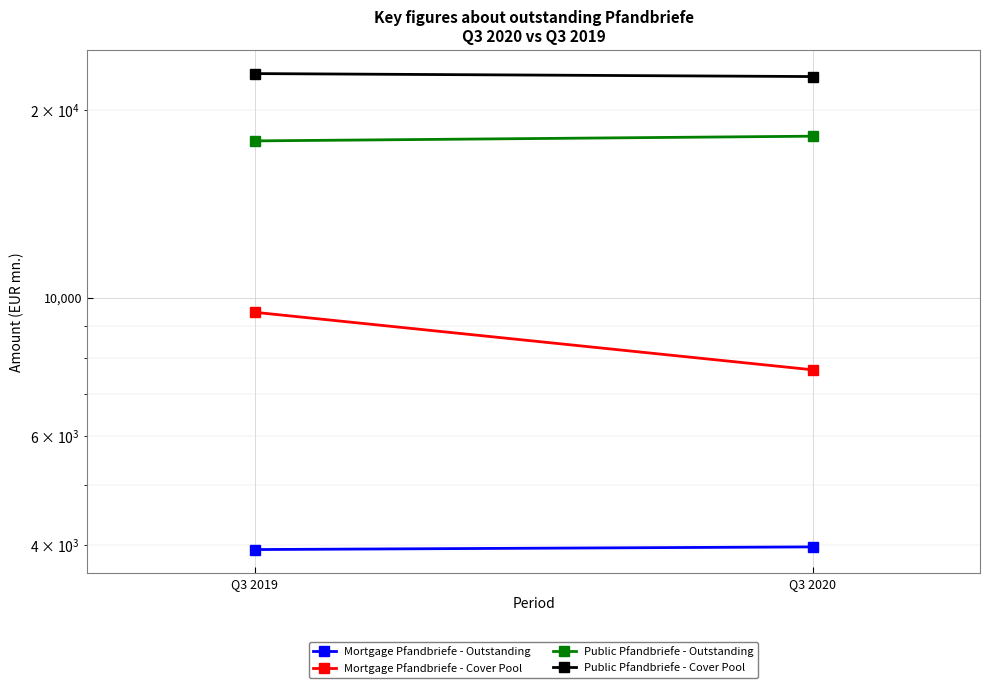

How many data points in Mortgage Pfandbriefe - Outstanding are above 3976?

1